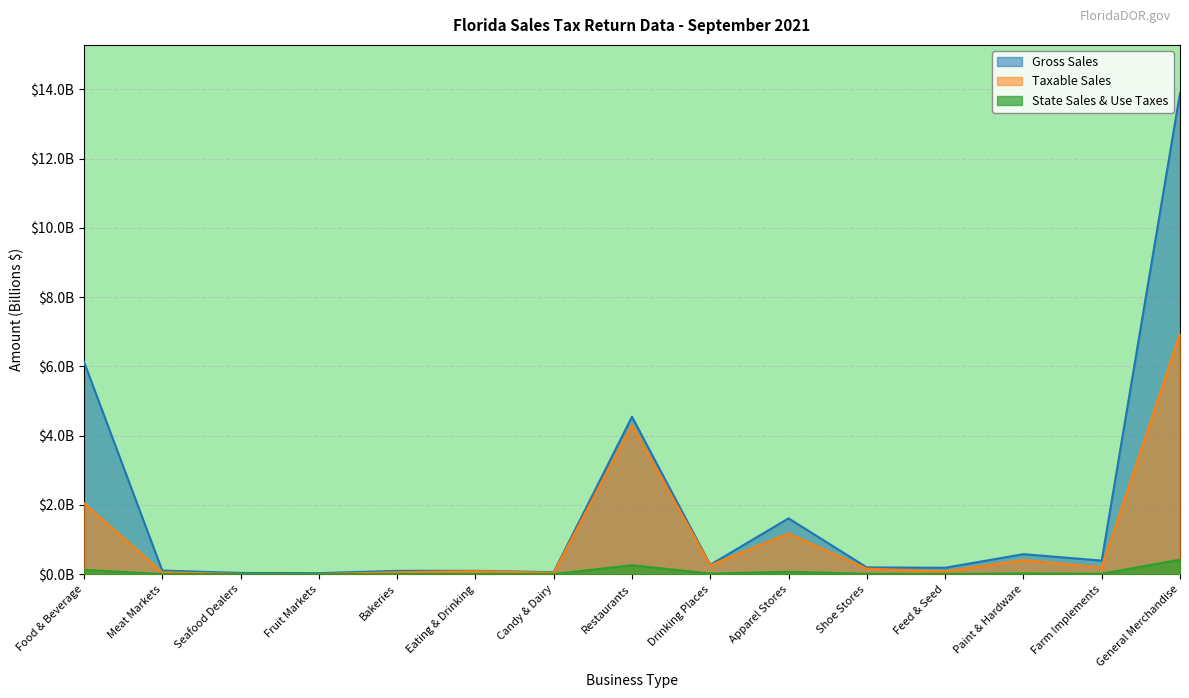

Rank the series by their maximum value, from lowest to highest.

State Sales & Use Taxes, Taxable Sales, Gross Sales